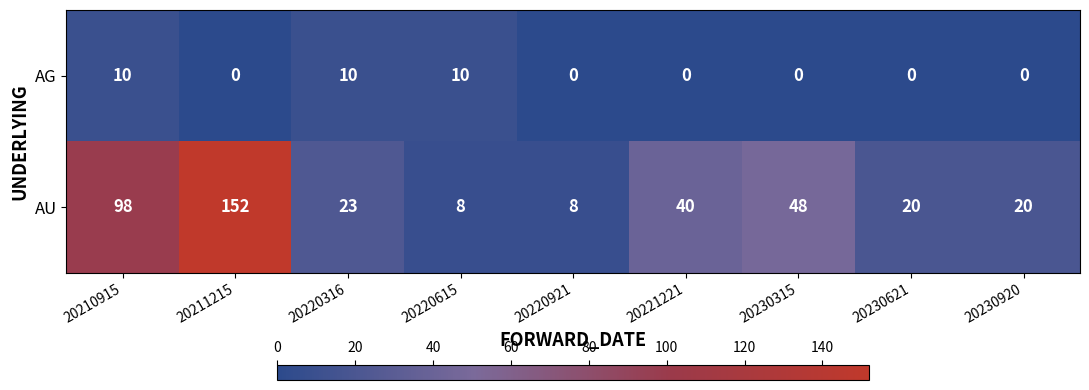

What is the greatest value displayed?

152